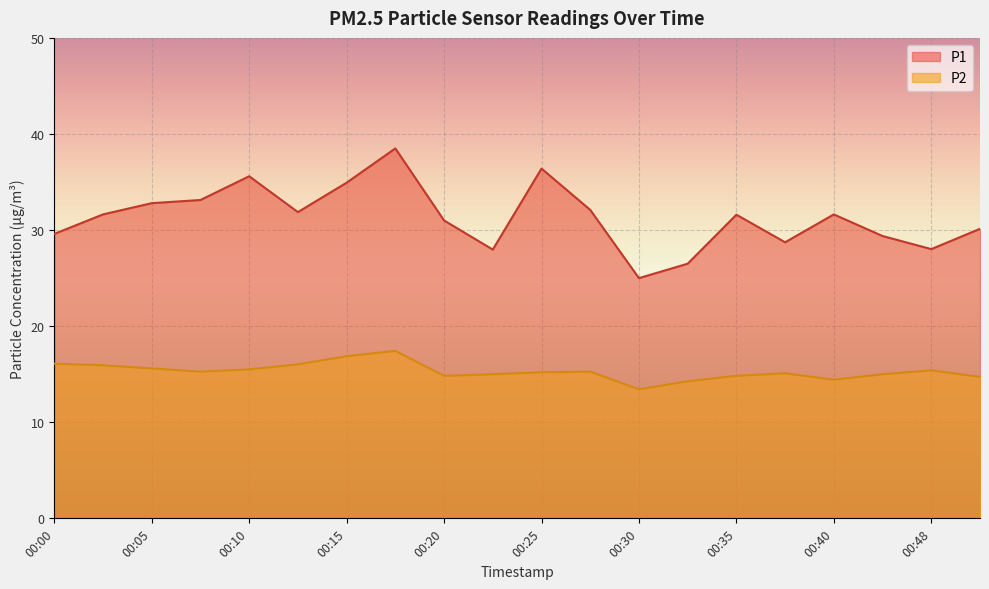

Is the value of P1 at 00:35 greater than the value of P2 at 00:12?

Yes